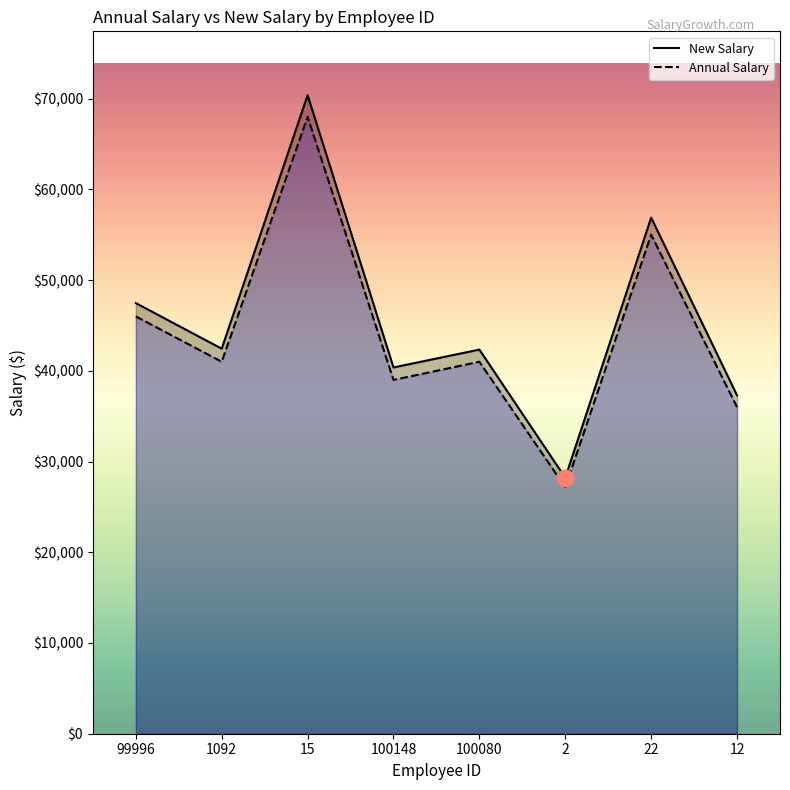

True or false: New Salary has a value of 66494.9 at 12.

False